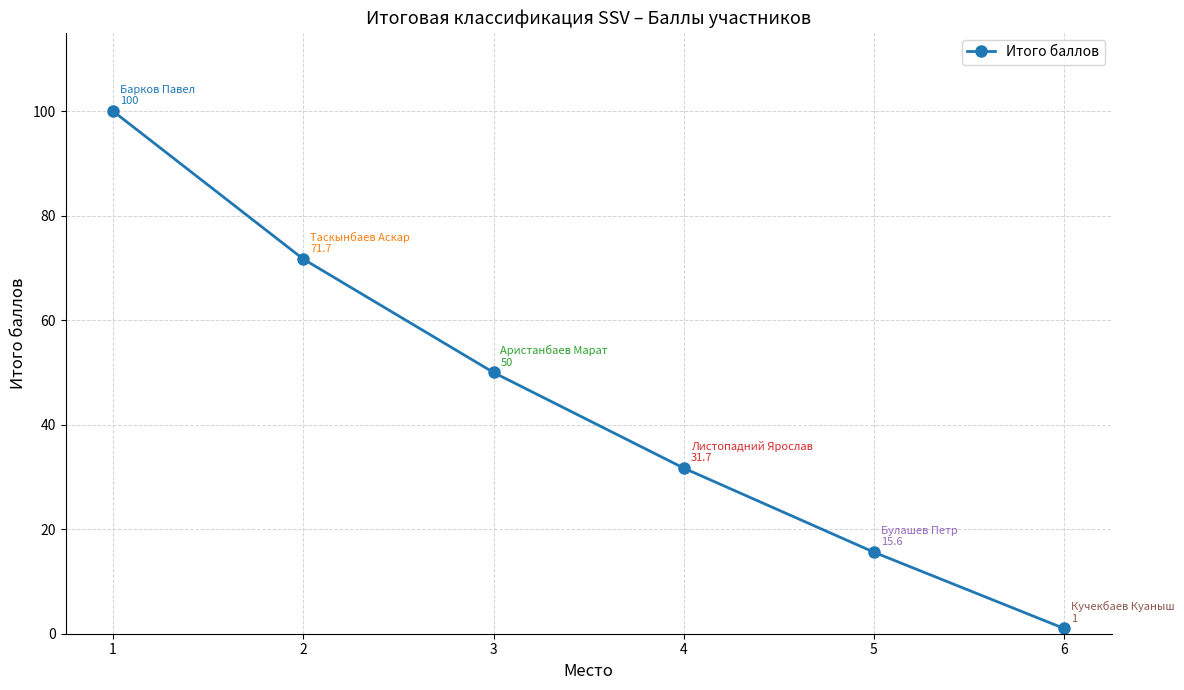

How many categories are shown in the chart?

6